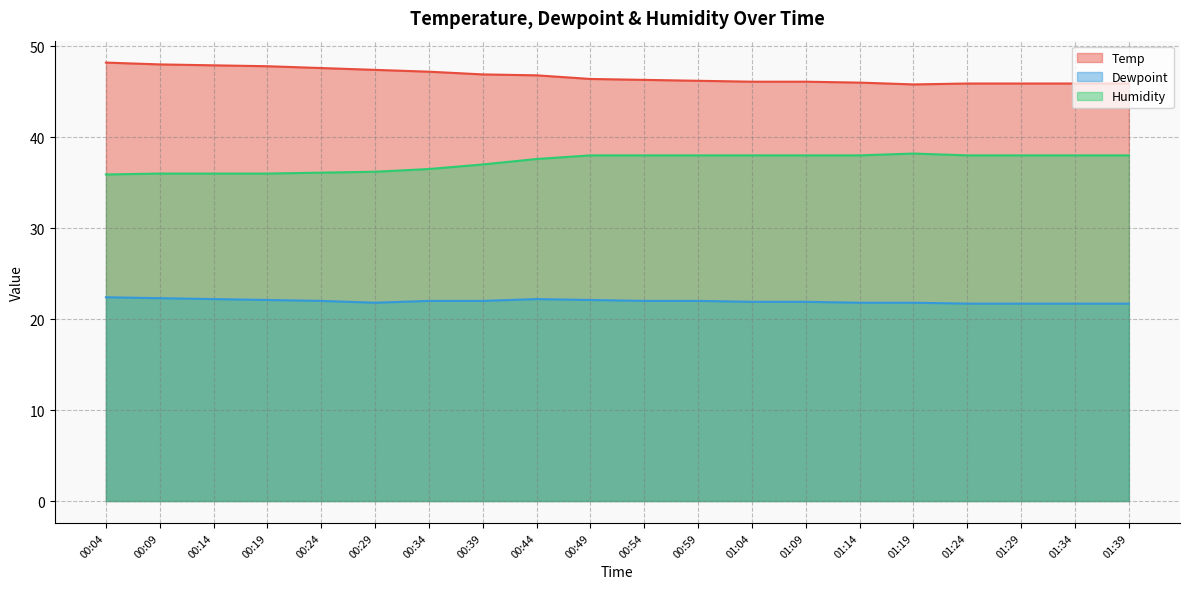

What is the spread (max minus min) of values at 00:49?

24.3